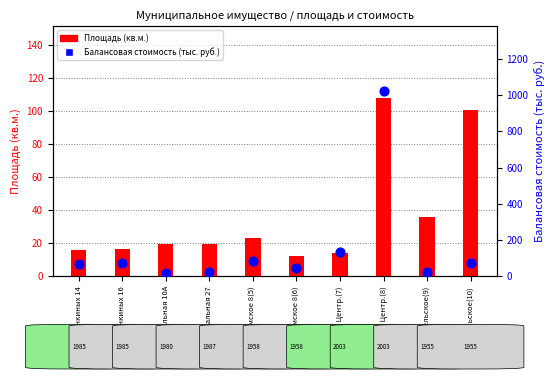

What is the total value across all series at Бр. Горожанкиных 14?

85.0